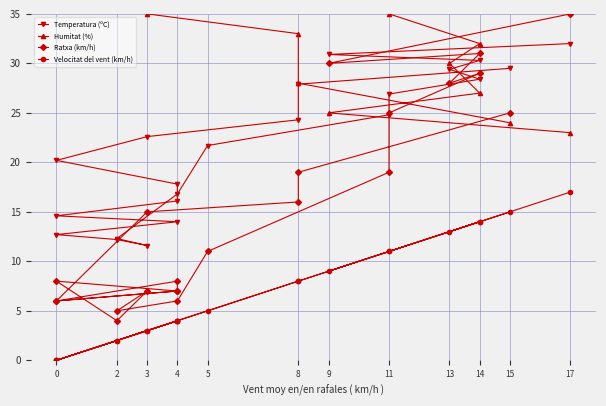

At which category does Temperatura (ºC) reach its first local valley?

3